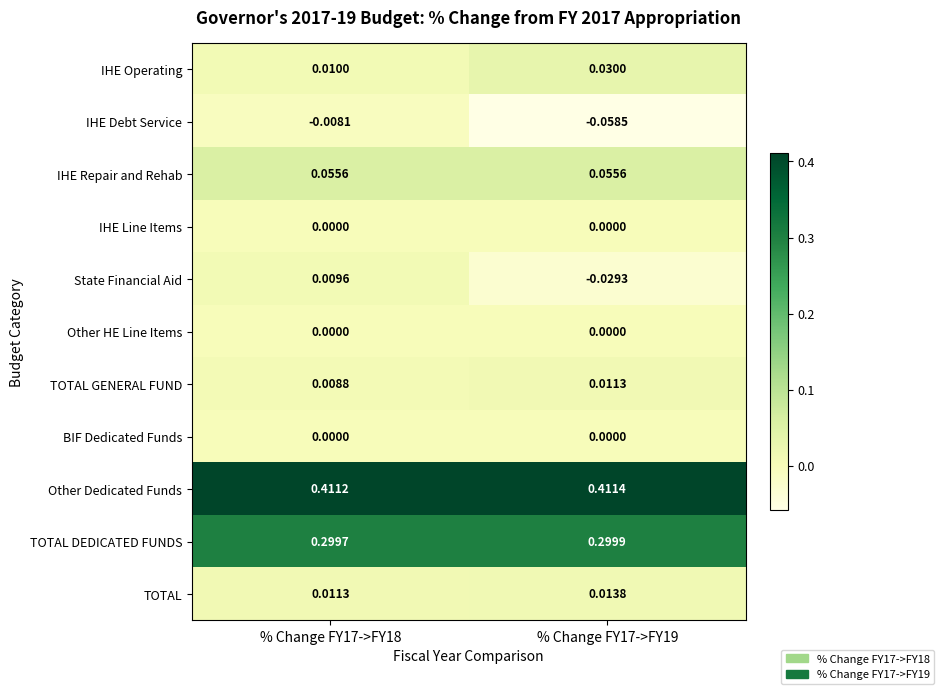

Which series has the largest total across all categories?

Other Dedicated Funds